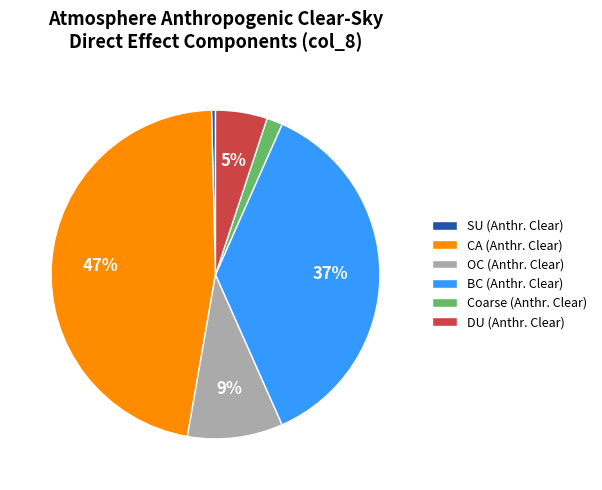

To the nearest percent, what is the difference between the DU (Anthr. Clear) and BC (Anthr. Clear) slice percentages?

32%